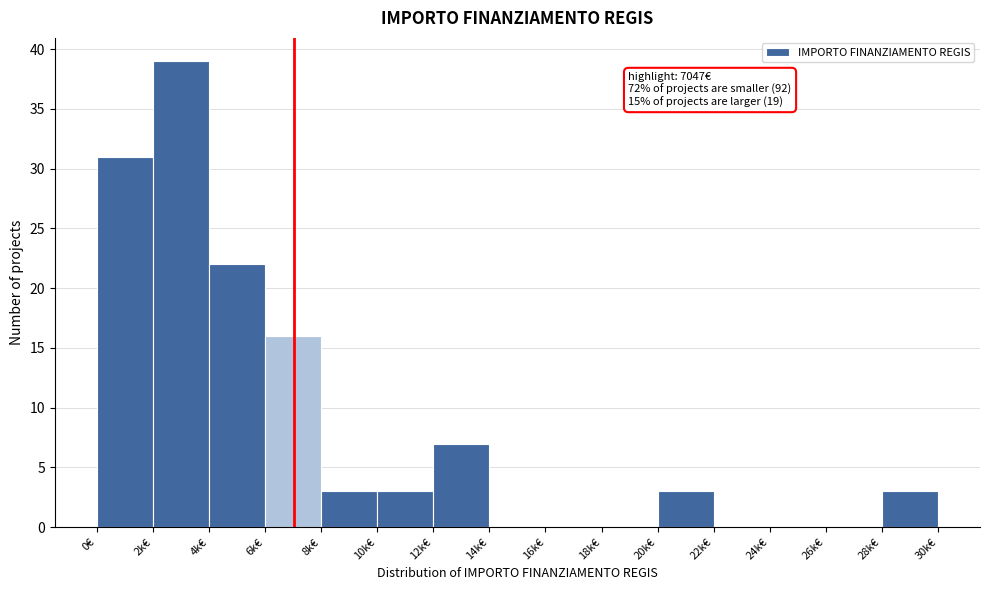

Reading left to right, what are all the values shown in this chart?

0€=31	2k€=39	4k€=22	6k€=16	8k€=3	10k€=3	12k€=7	14k€=0	16k€=0	18k€=0	20k€=3	22k€=0	24k€=0	26k€=0	28k€=3